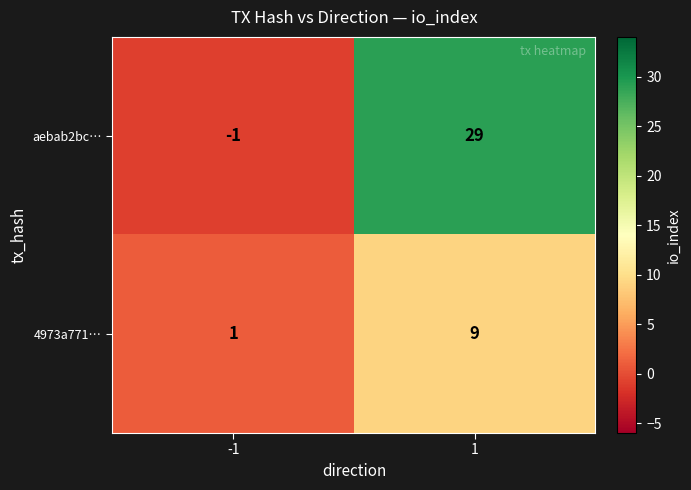

Count the number of categories in the chart.

2